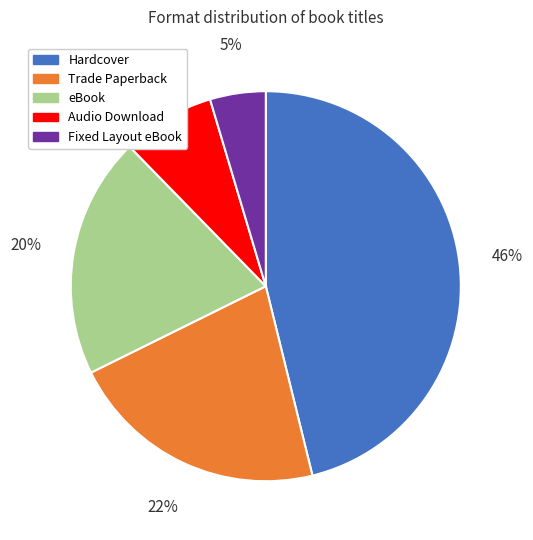

Rank the categories by value from highest to lowest.

Hardcover, Trade Paperback, eBook, Audio Download, Fixed Layout eBook